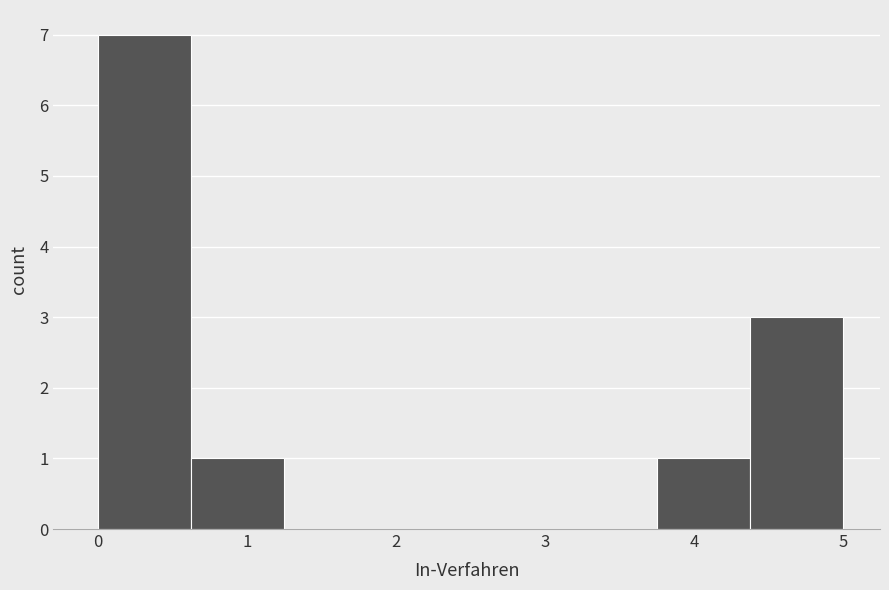

Reading left to right, list every bar in this chart as the range it spans on the x-axis followed by its height. Neither the bar edges nor the heights are printed on the chart, so give them approximately, as read against the axes.

0.0 to 0.6: 7
0.6 to 1.3: 1
1.3 to 1.9: 0
1.9 to 2.5: 0
2.5 to 3.1: 0
3.1 to 3.8: 0
3.8 to 4.4: 1
4.4 to 5.0: 3